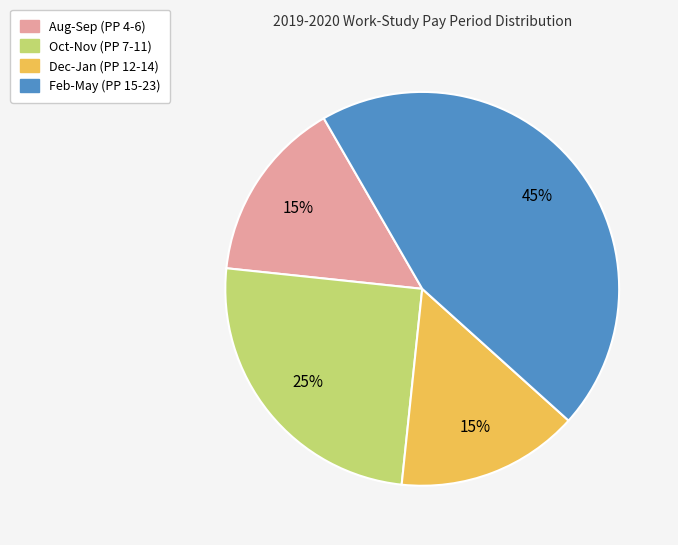

To the nearest percent, what is the average slice percentage?

25%